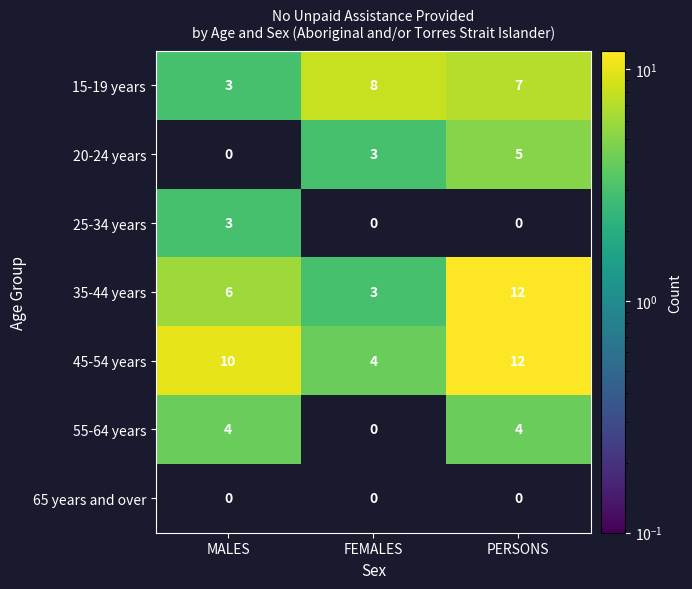

What is the sum of all 35-44 years values?

21